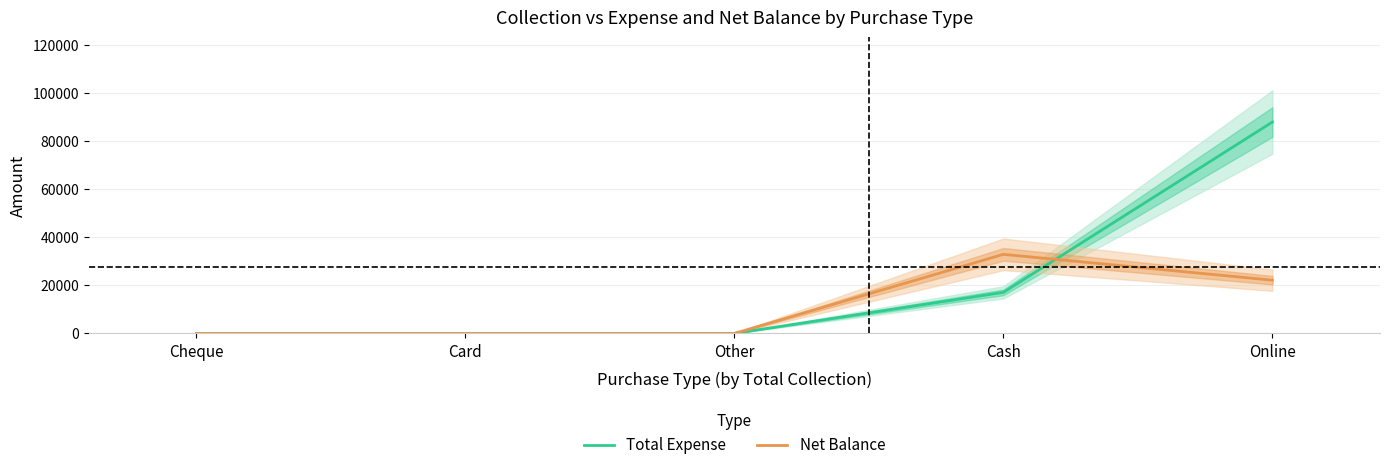

What is the average value of the Total Expense series?

21017